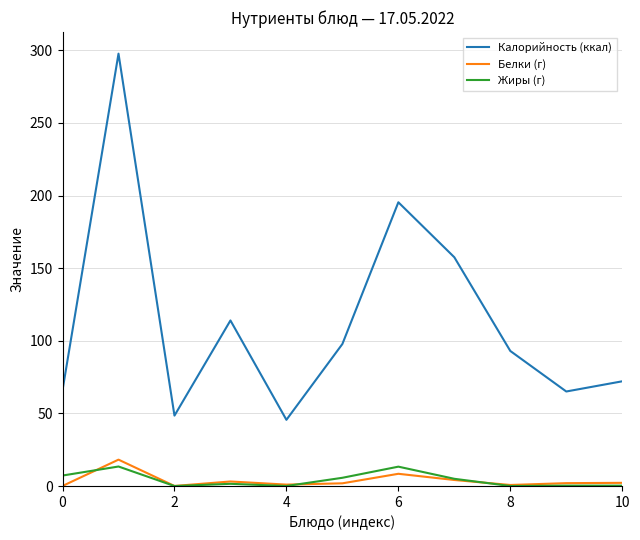

Which series has the widest spread of values?

Калорийность (ккал)